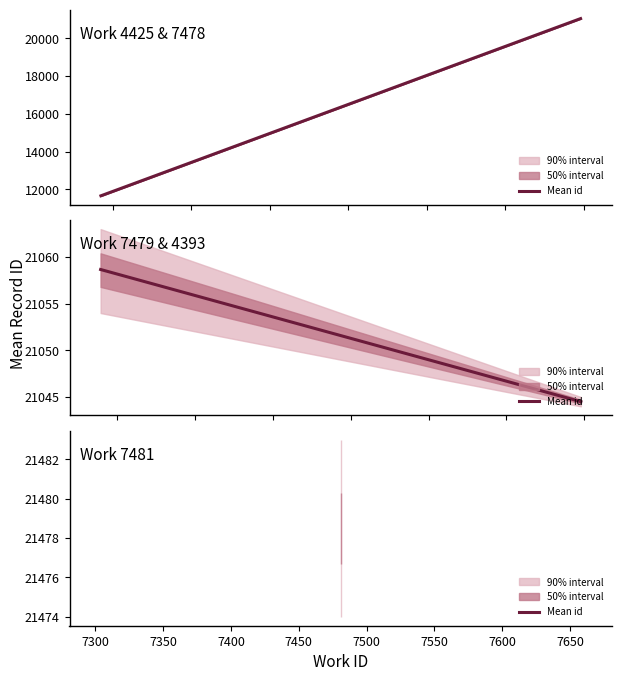

The value at 7250 is 7312.5. True or false?

False